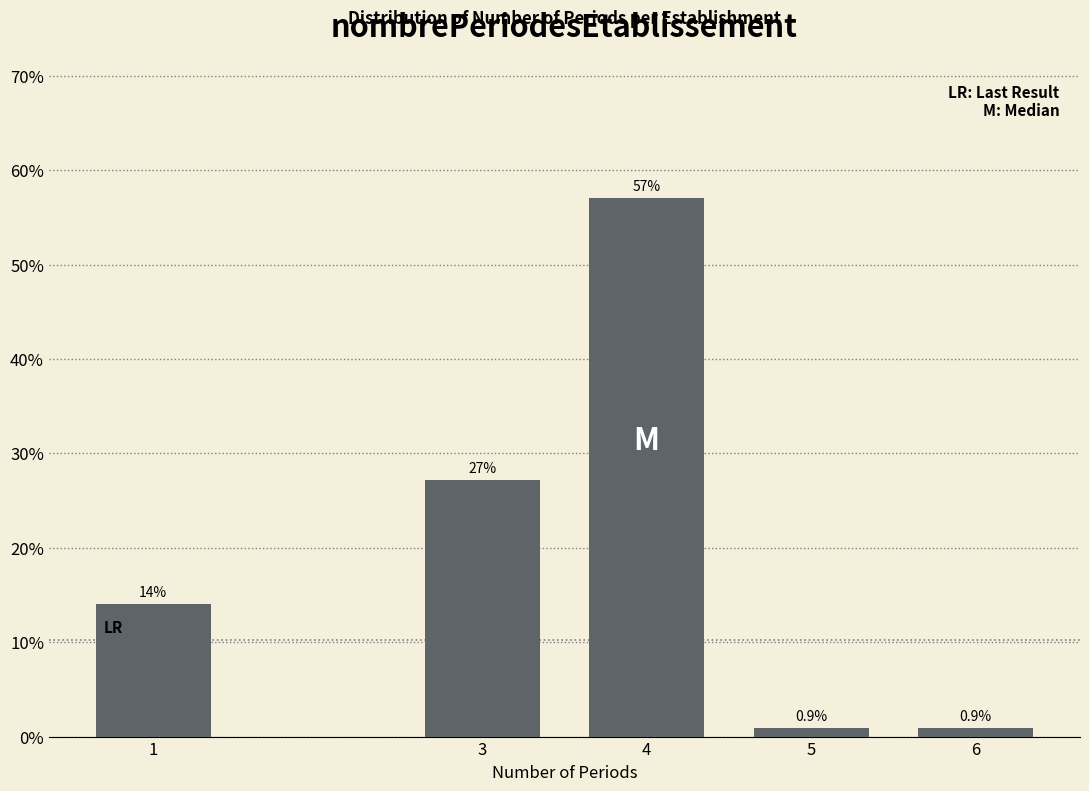

Reading right to left, extract all data points from this chart.

0.9	0.9	57.0	27.2	14.0